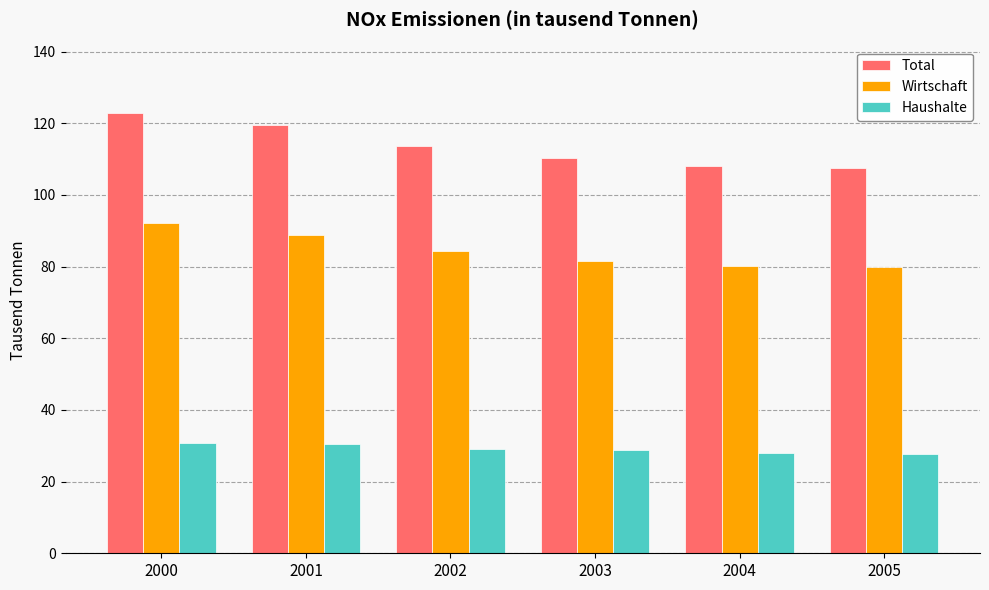

The value of Total at 2000 is 122.9. True or false?

True